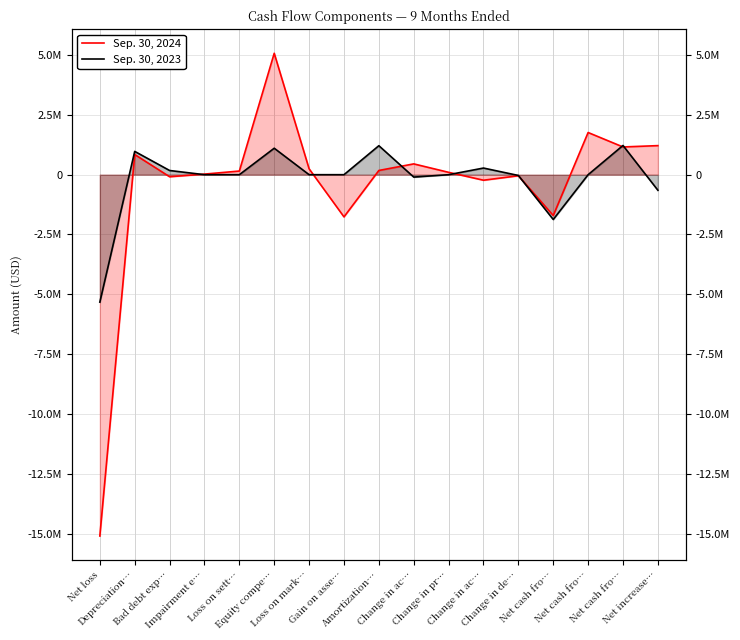

What is the difference between the highest and lowest values at Loss on sett…?

152629